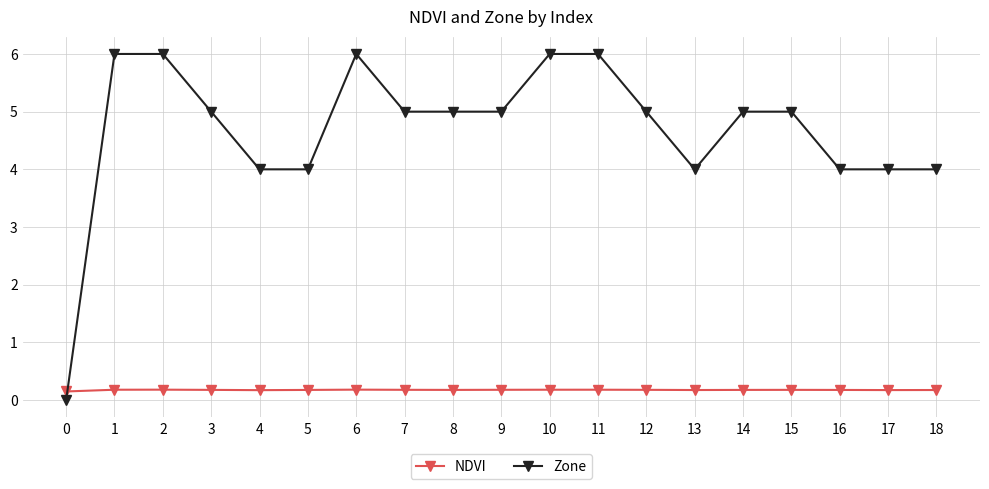

List the series in order of their overall mean, lowest first.

NDVI, Zone